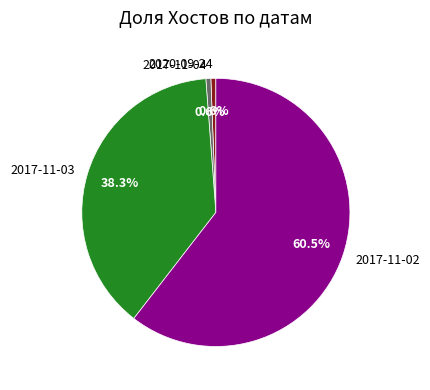

Count the number of slices in the pie.

4